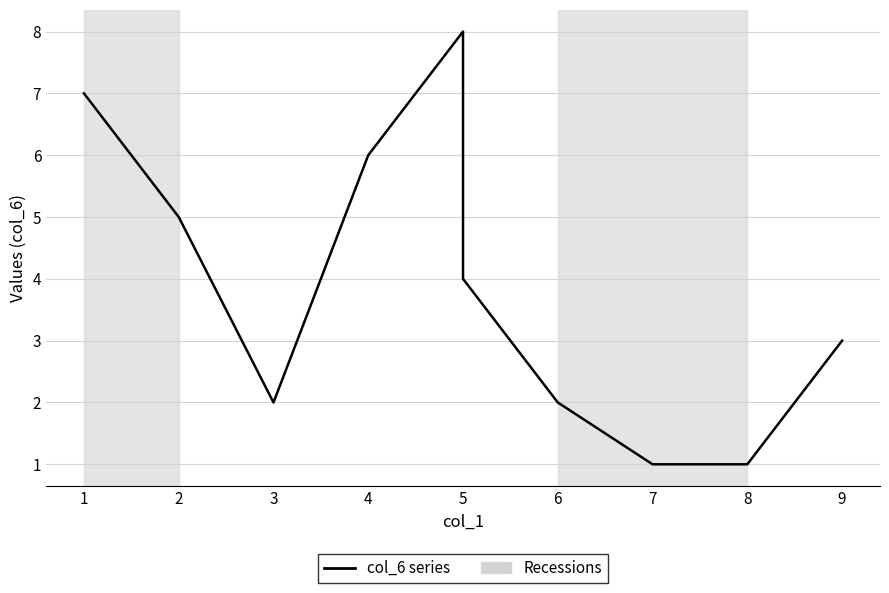

Reading right to left, transcribe all the data shown in this chart.

3	1	1	2	4	8	6	2	5	7